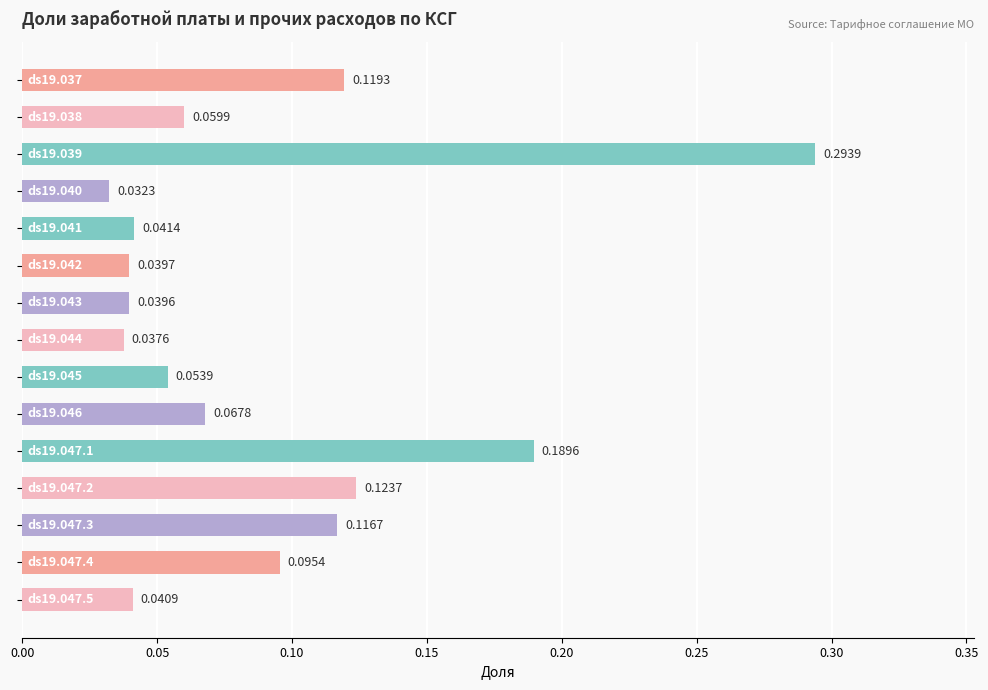

How many distinct data groups are displayed?

1